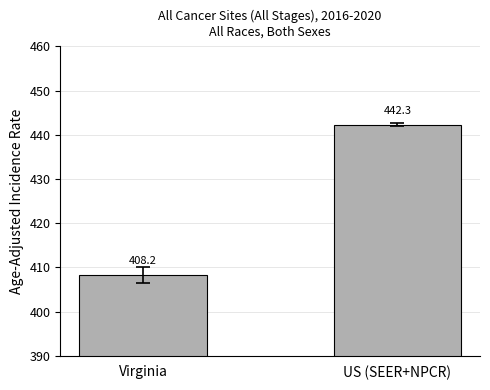

What value does the data have at Virginia?

408.2